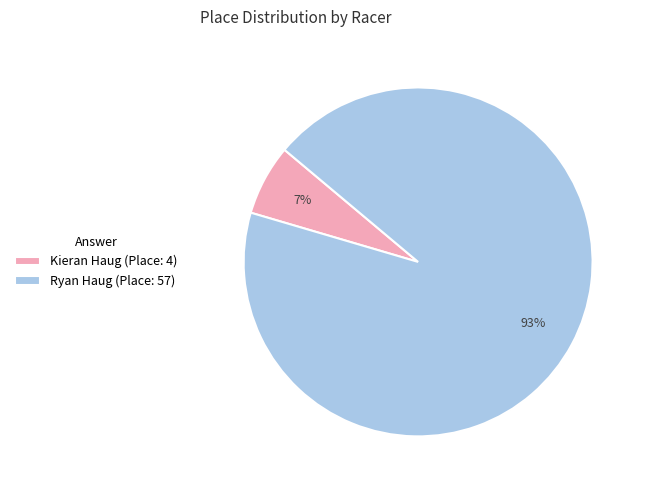

Rank the categories by value from lowest to highest.

Kieran Haug, Ryan Haug